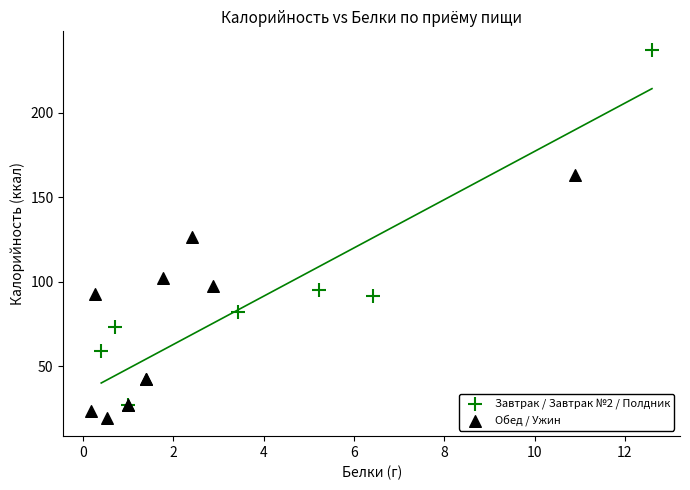

Which series reaches the maximum Y coordinate?

Завтрак / Завтрак №2 / Полдник